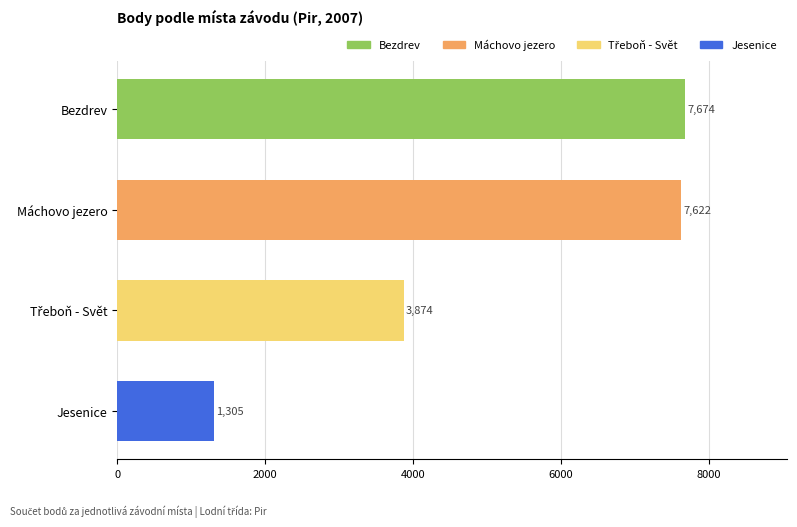

Reading top to bottom, list all the values displayed in this chart.

7674	7622	3874	1305